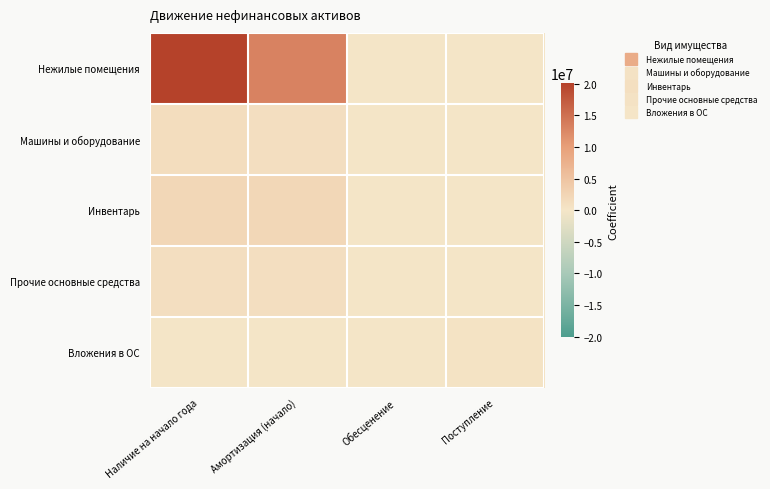

Which category has the highest value across all series?

Наличие на начало года